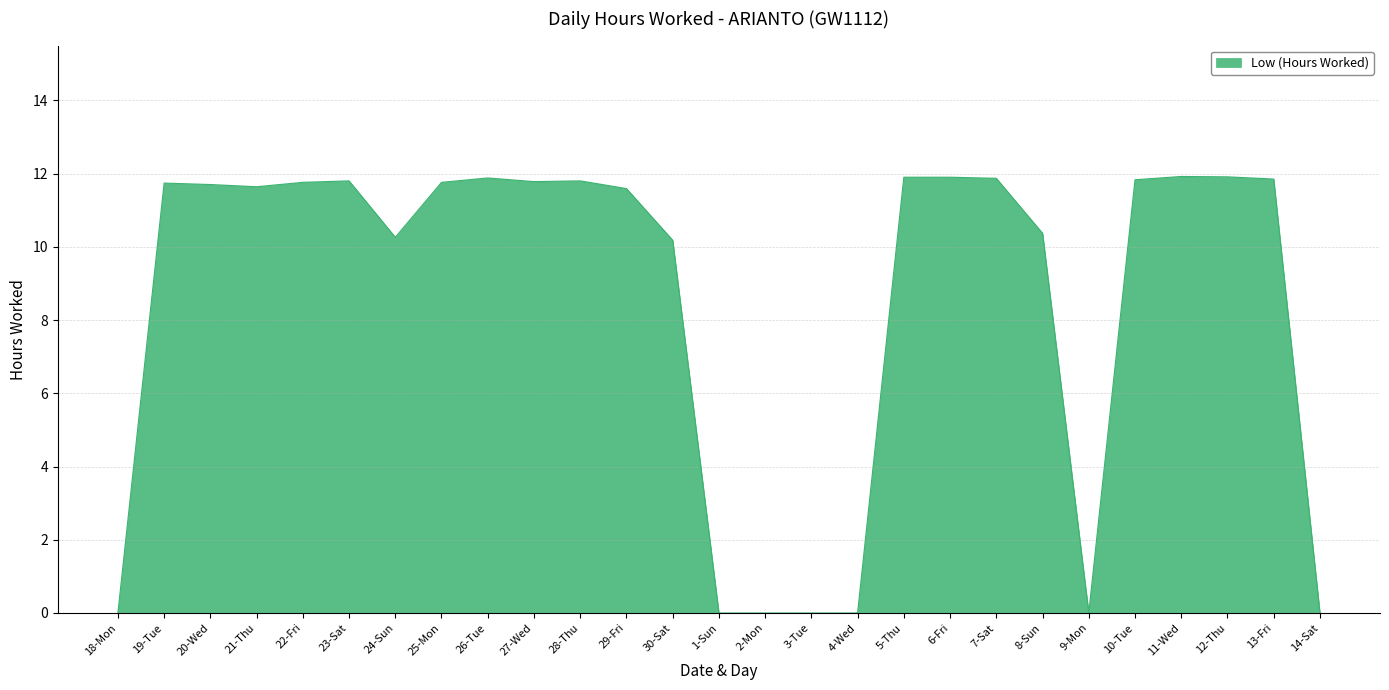

At which label does the data first exceed 11?

19-Tue